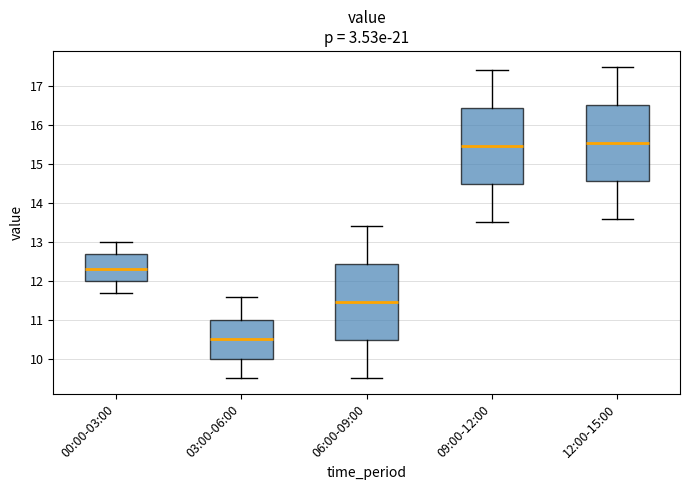

Where does the upper whisker of the box for 00:00-03:00 end on the y-axis? The values are not printed on the chart, so give them approximately, as read against the axis.

13.0